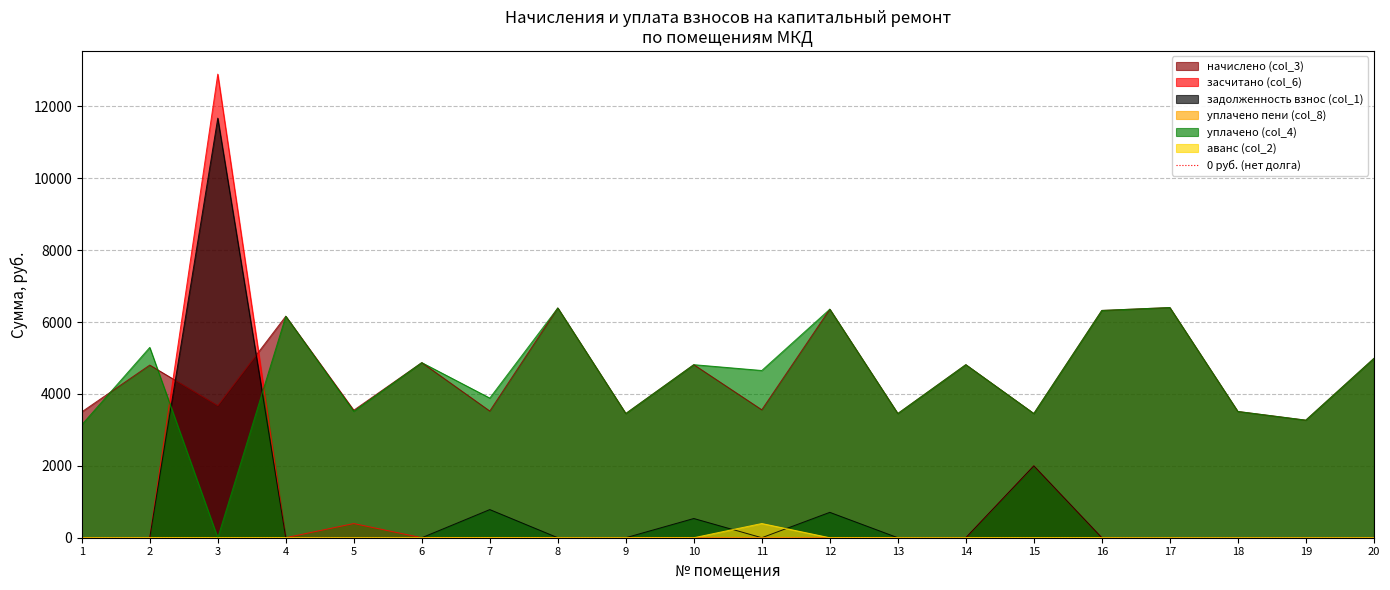

Which category has the highest value in the уплачено пени (col_8) series?

11